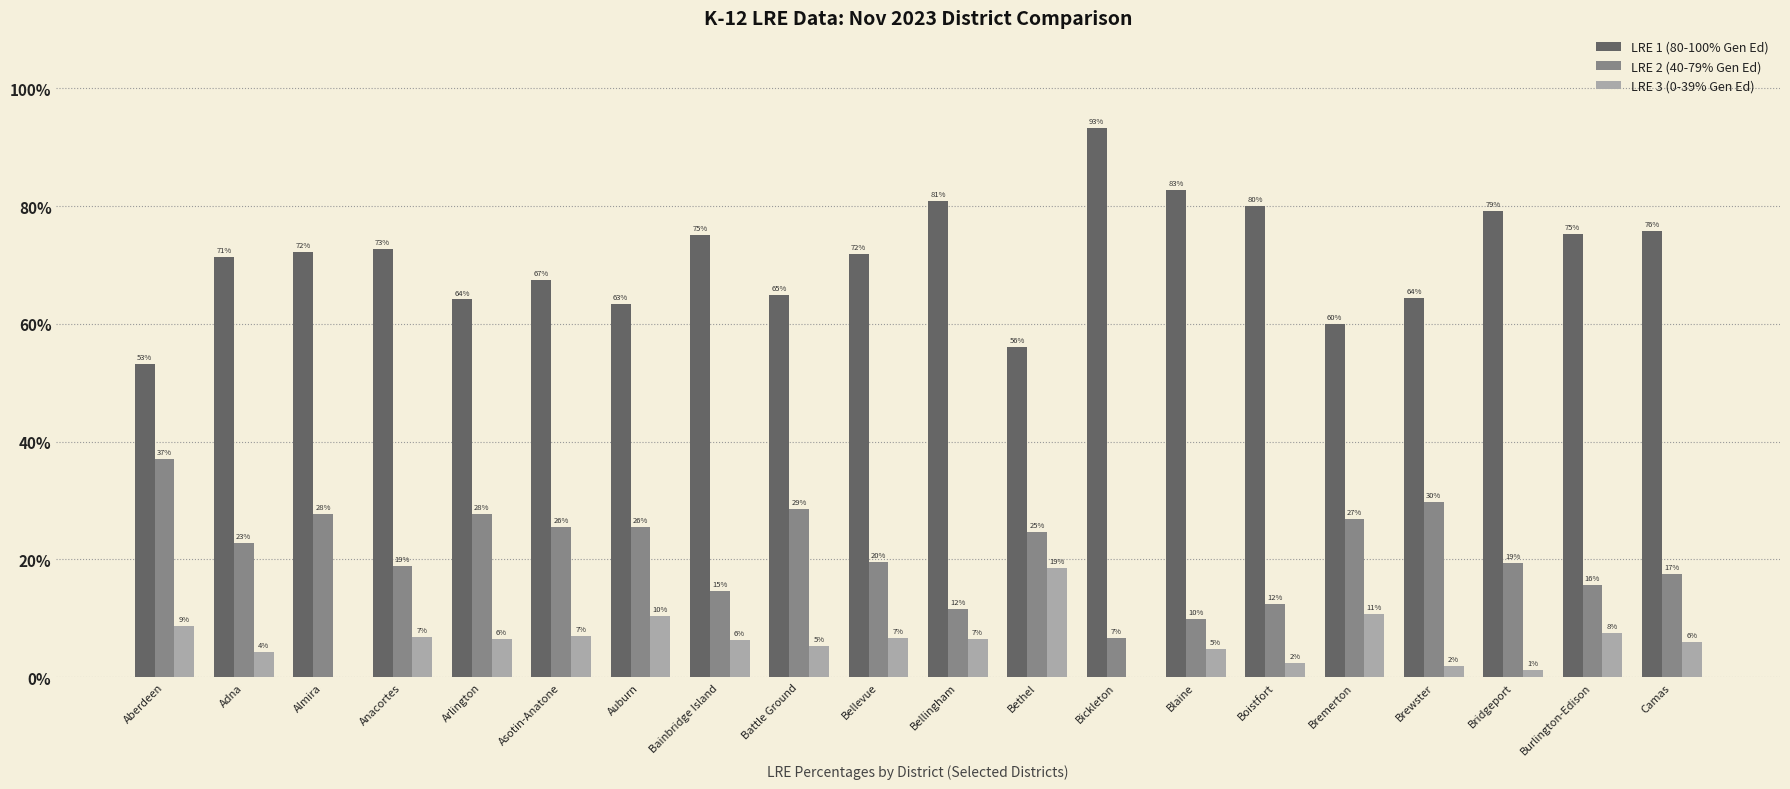

Are the bars grouped side by side (vs. stacked)?

Yes